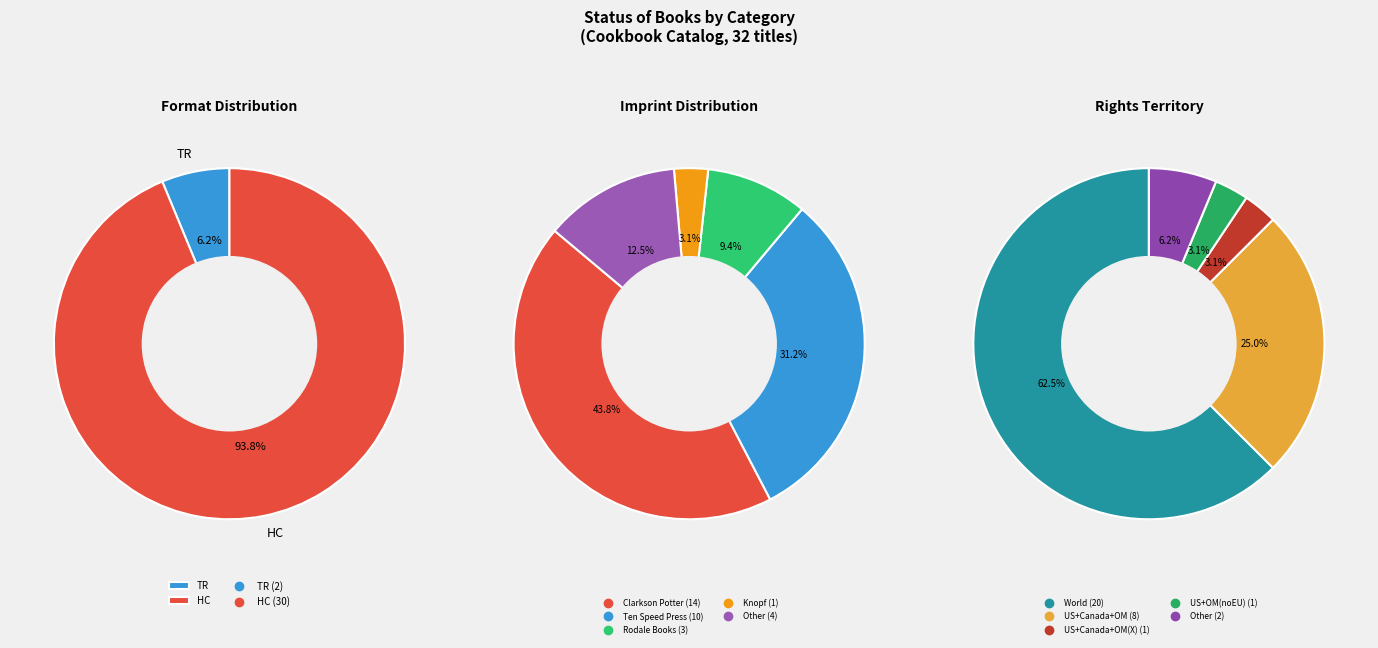

What is the ratio of the value at HC to the value at TR?

15.0